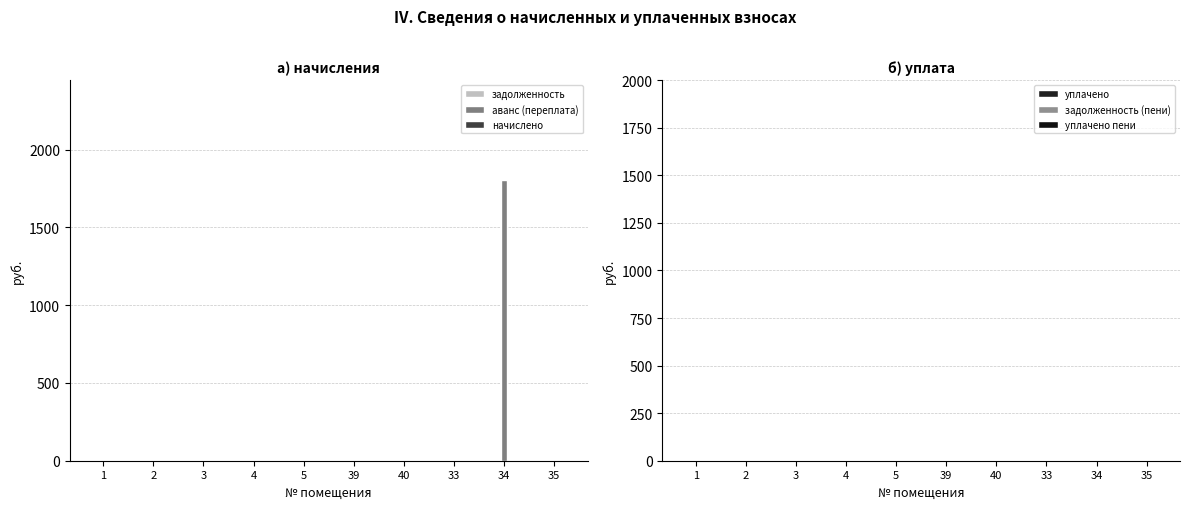

What is the maximum value shown in the chart?

1805.7